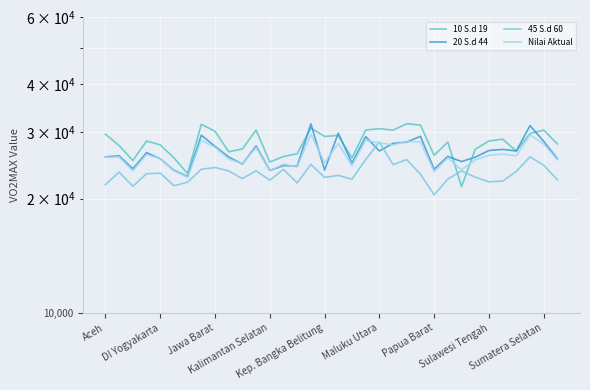

Is it true that 20 S.d 44 equals 51753 at 31?

False